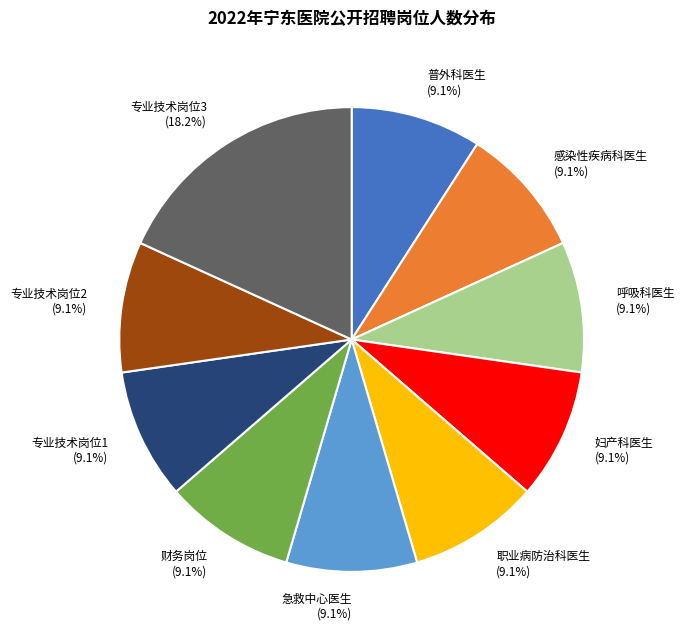

What is the ratio of the value at 职业病防治科医生 to the value at 专业技术岗位3?

0.5